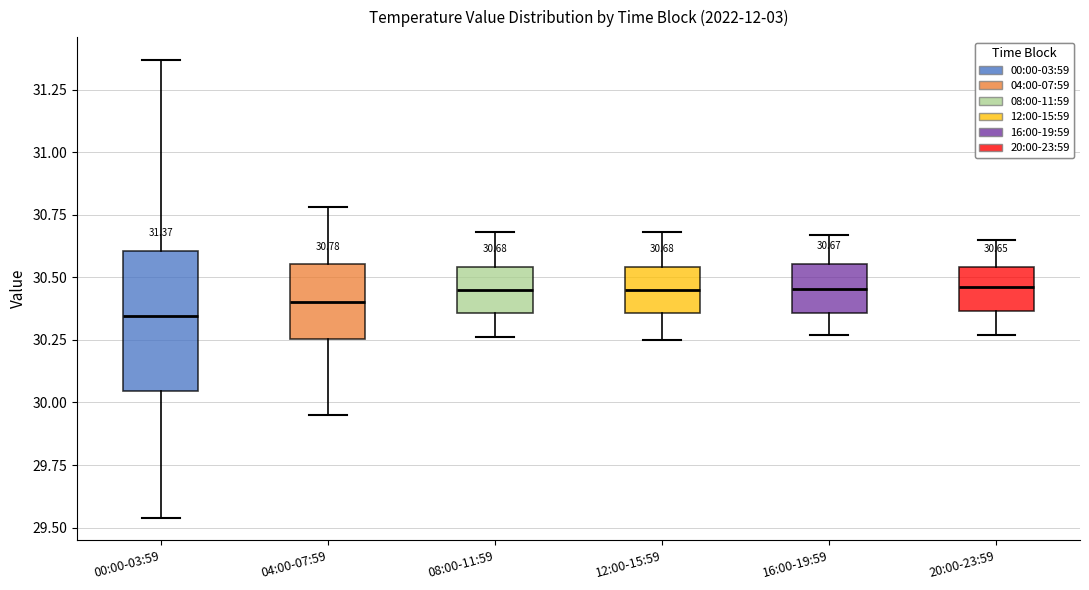

Which box has the lowest median line?

00:00-03:59